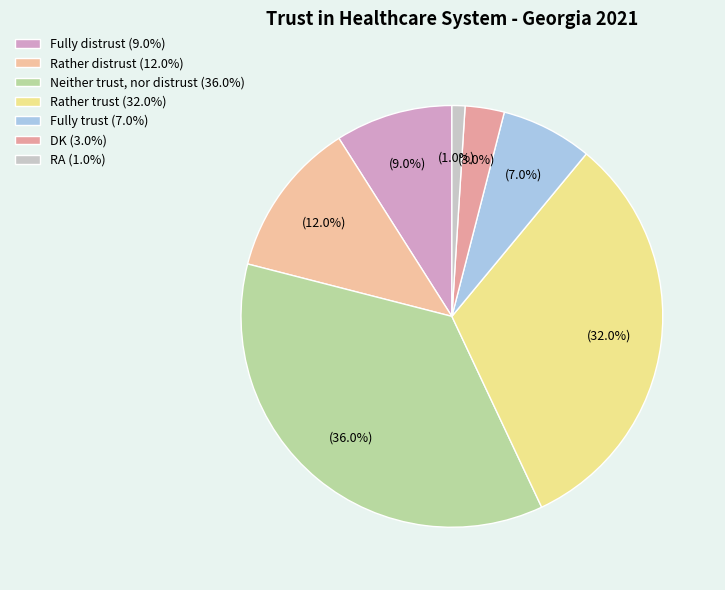

What is the largest slice in the pie chart?

Neither trust, nor distrust